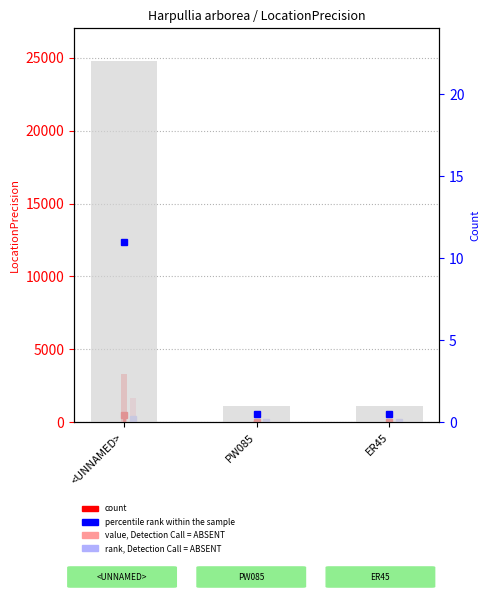

Approximately how many times larger is the value at <UNNAMED> compared to ER45?

22.0